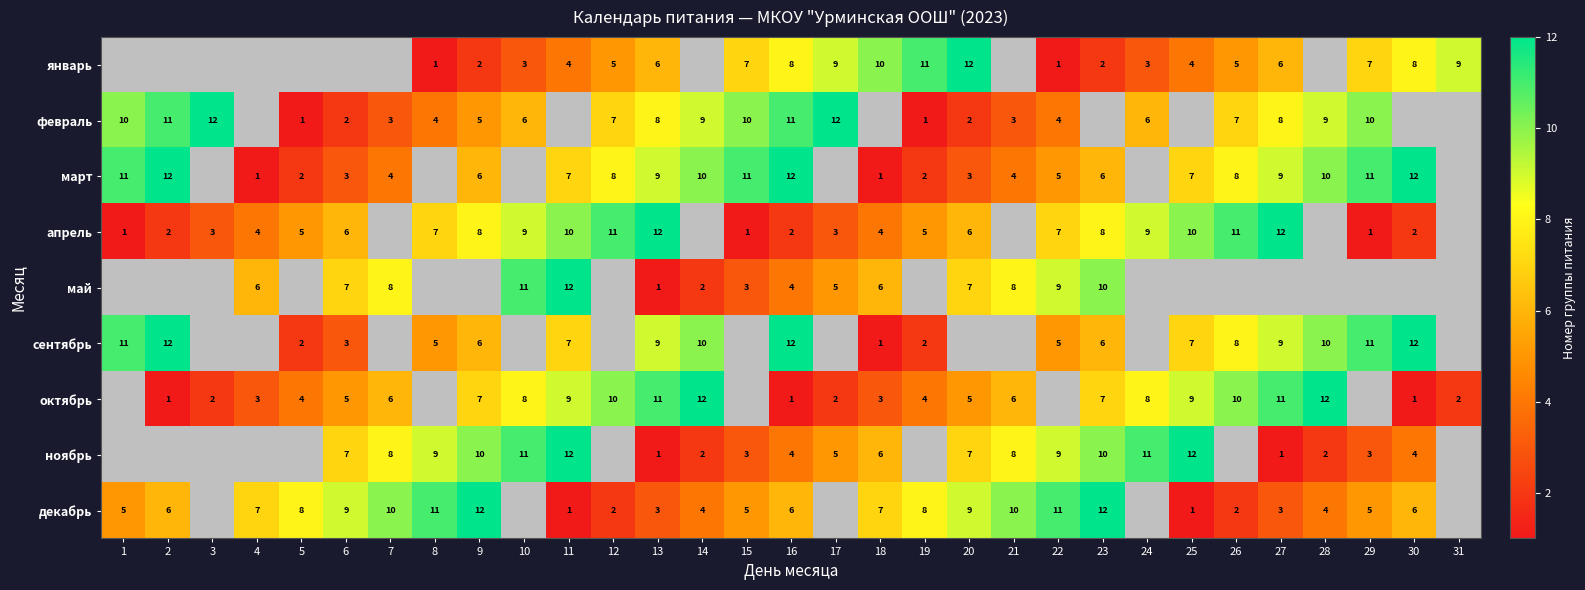

What is the spread (max minus min) of values at 11?

11.0